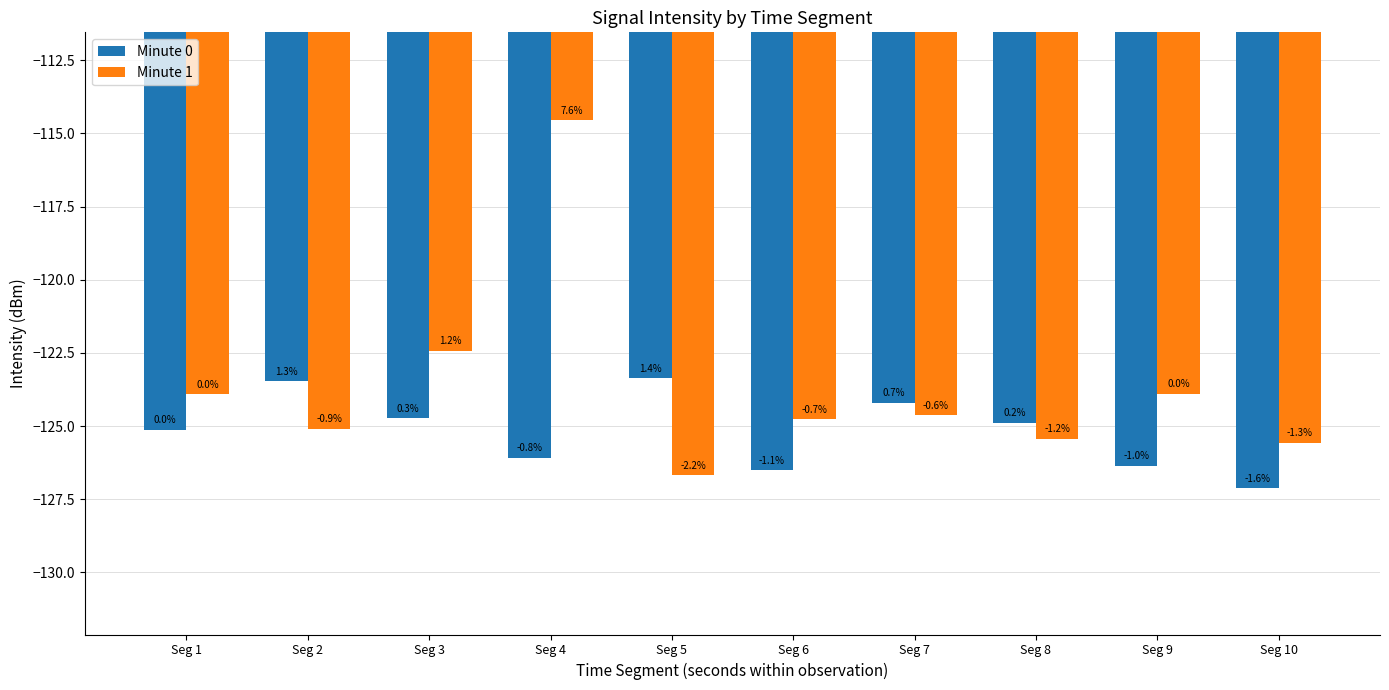

Which series has the largest range (max minus min)?

Minute 1